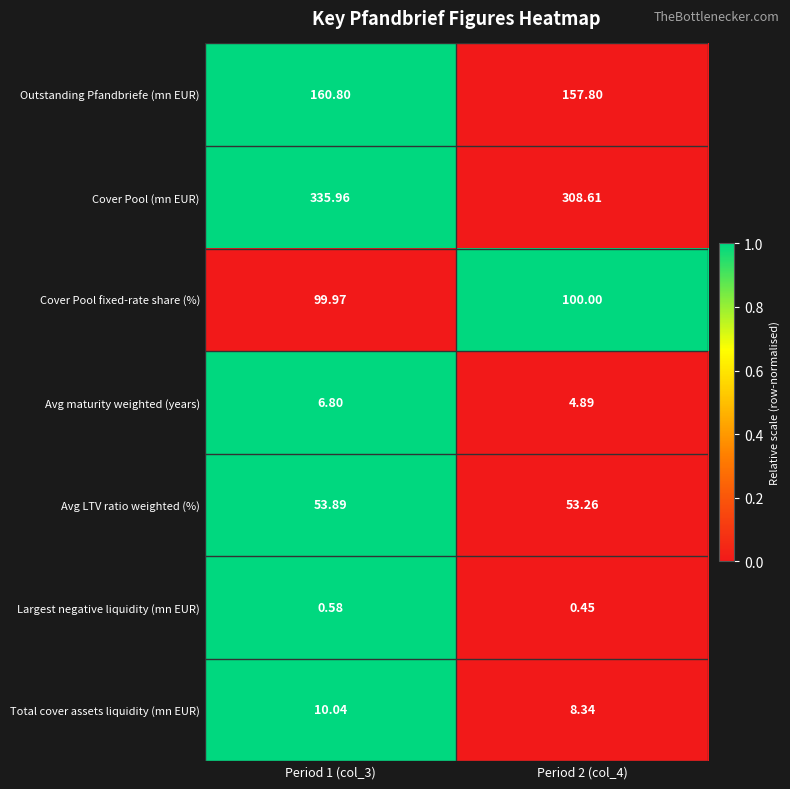

Which series changed the most between Period 1 (col_3) and Period 2 (col_4)?

Cover Pool (mn EUR)